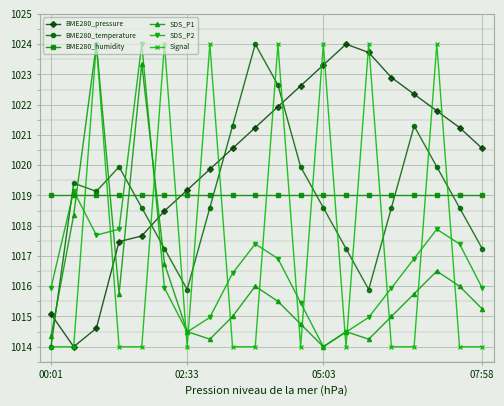

In BME280_temperature, how many points are lower than both neighbors (excluding endpoints)?

3